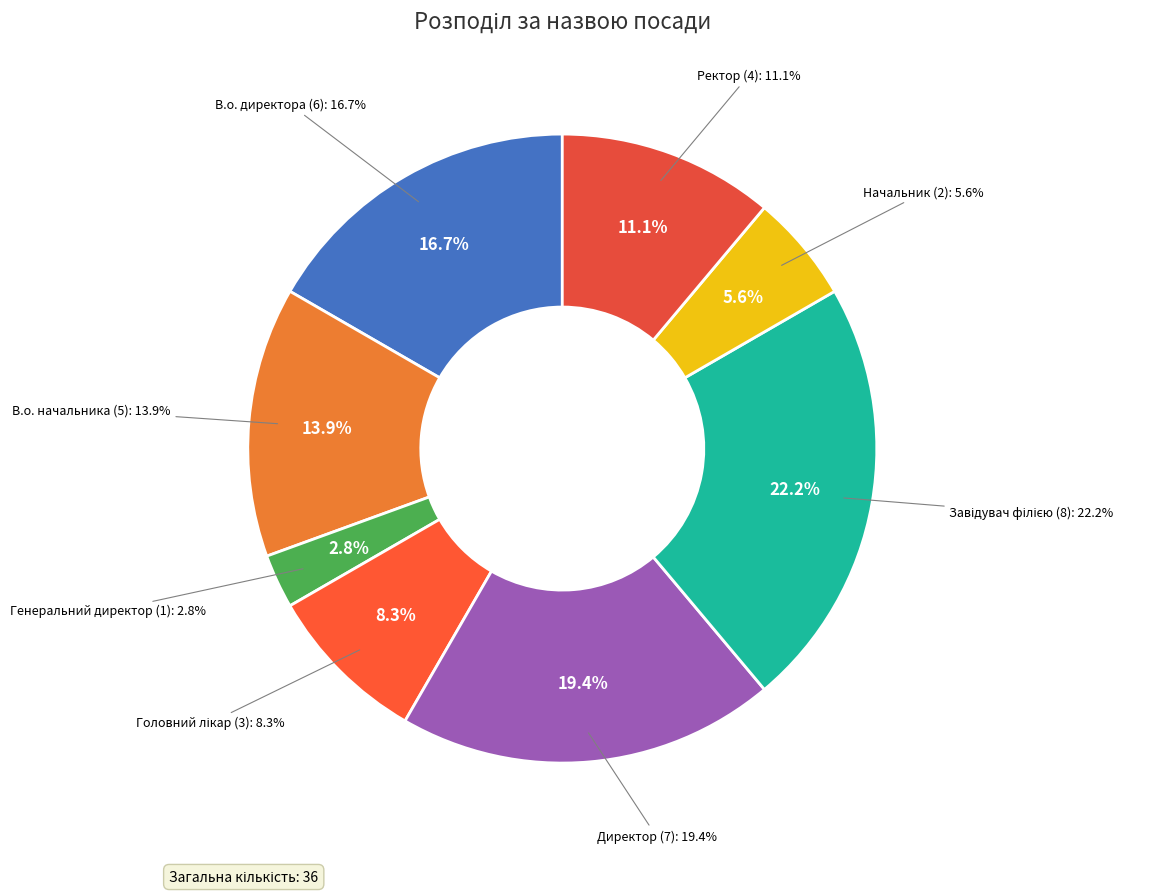

What is the largest slice in the pie chart?

Завідувач філією